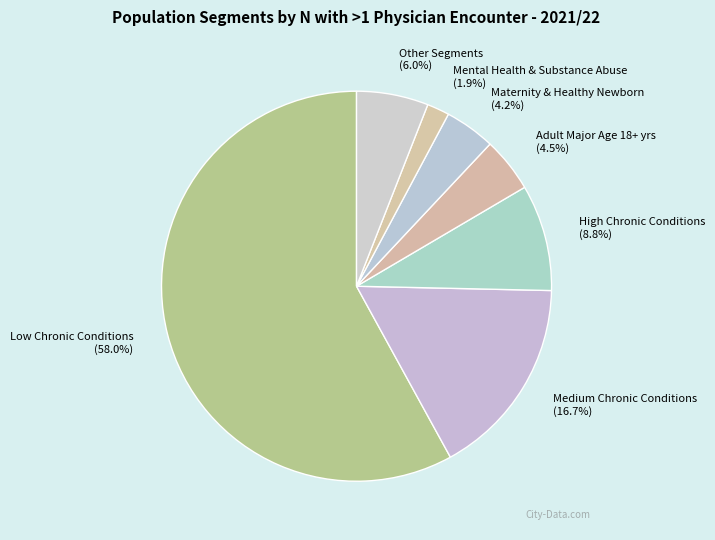

How many segments does this pie chart have?

7